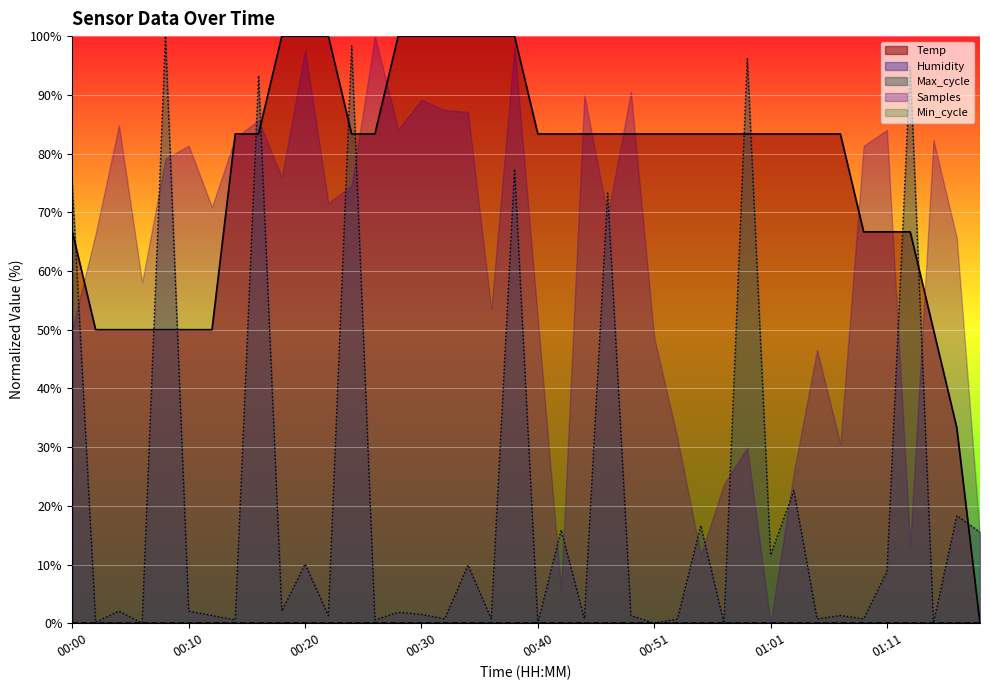

Between 00:04 and 01:19, which is larger?

00:04